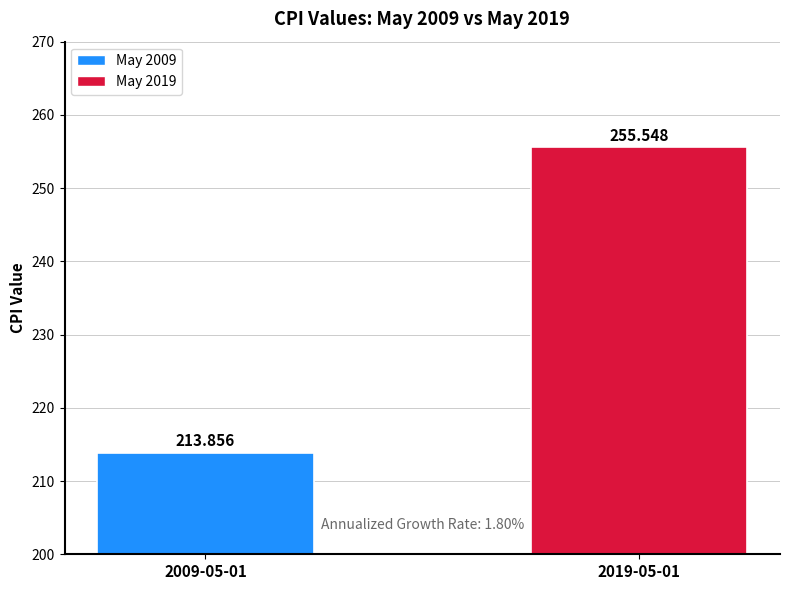

What is the label of the 1st bar from the left?

2009-05-01